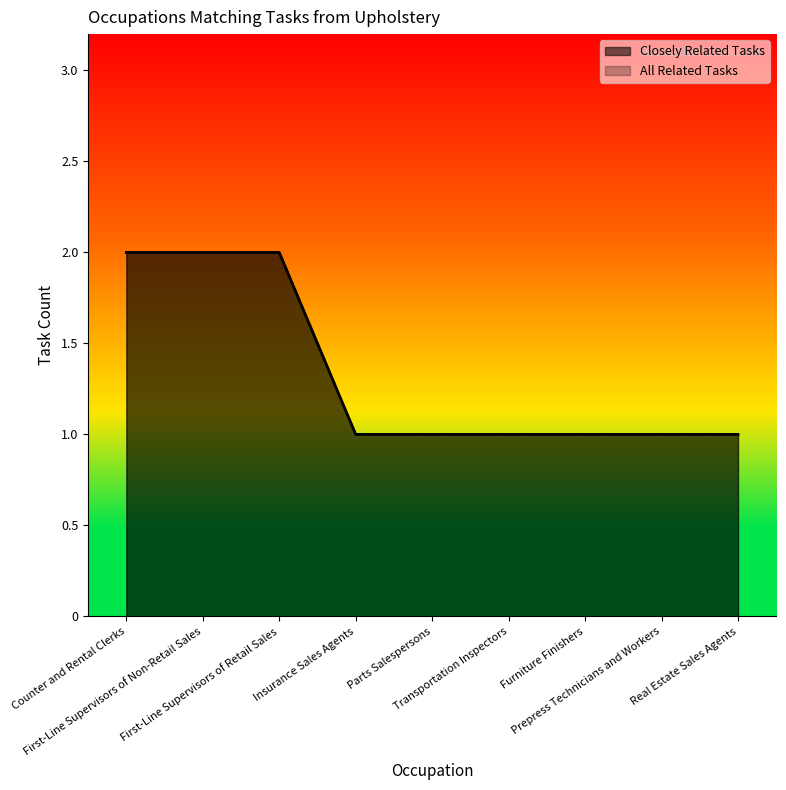

Count the number of data series in this chart.

2